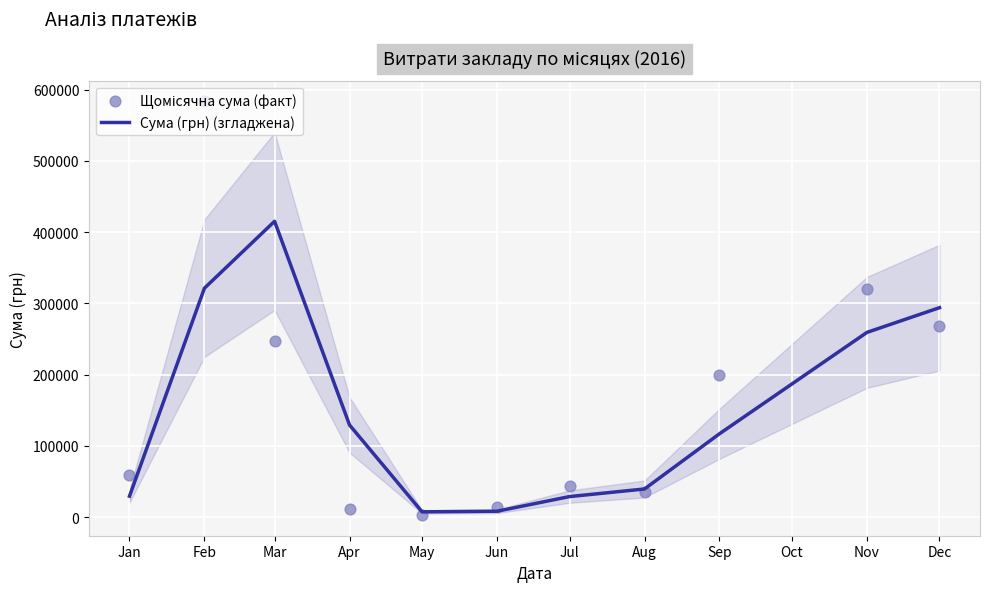

Where is Сума (грн) (згладжена) nearest to the value 211417?

Nov